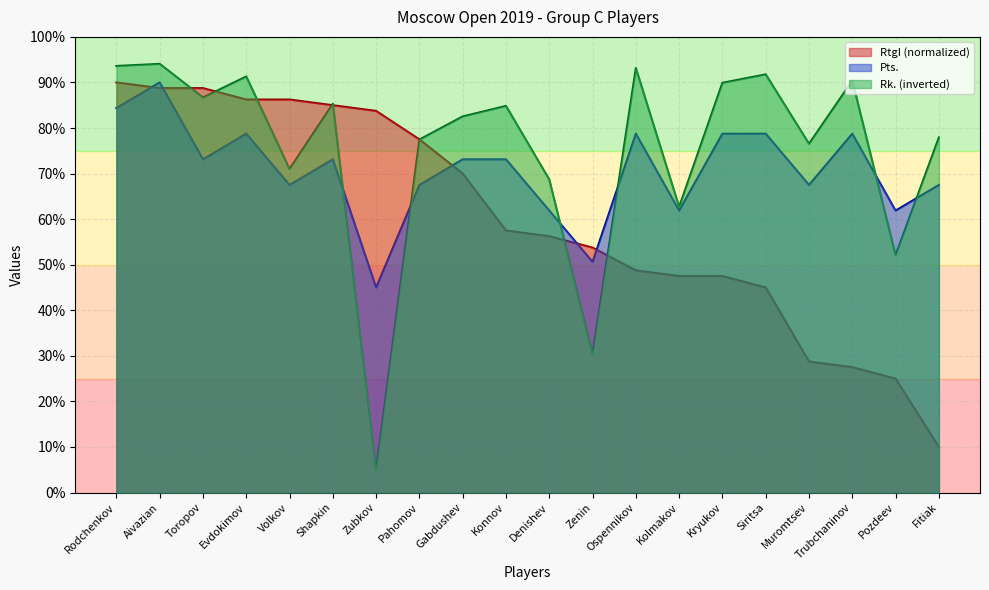

What are all the series names shown in the legend?

RtgI (normalized), Pts., Rk. (inverted)